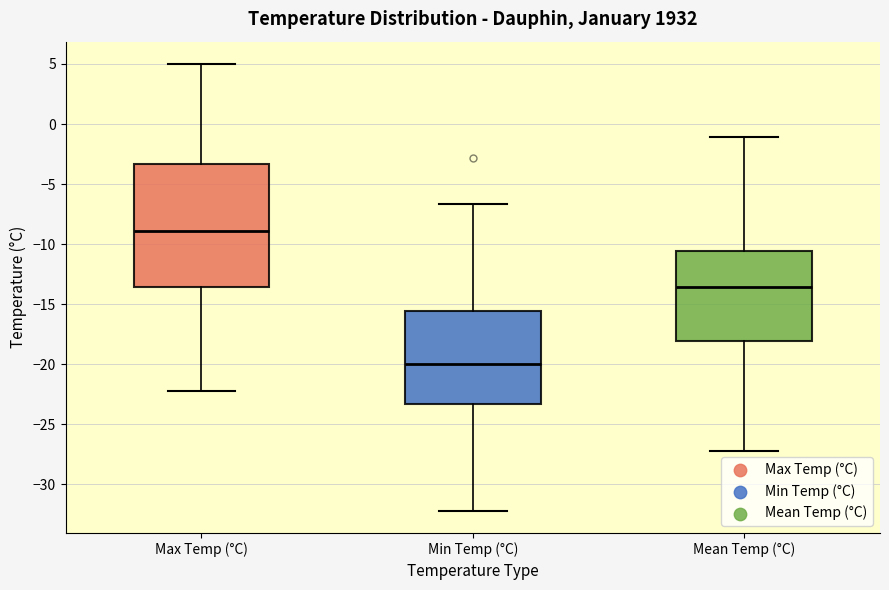

Reading left to right, transcribe this box plot: for each box, give where its median line is, the range the box spans, and where its two whiskers end, as read against the y-axis. The values are not printed on the chart, so give them approximately, as read against the axis.

Max Temp (°C): median -9.0, box -13.5 to -3.5, whiskers -22.0 to 5.0
Min Temp (°C): median -20.0, box -23.5 to -15.5, whiskers -32.0 to -6.5
Mean Temp (°C): median -13.5, box -18.0 to -10.5, whiskers -27.0 to -1.0